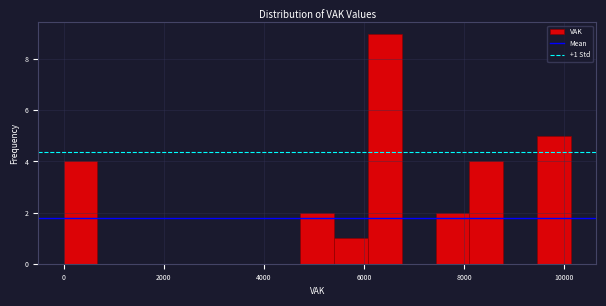

Read against the x-axis, roughly where is the centre of the tallest bar?

6400